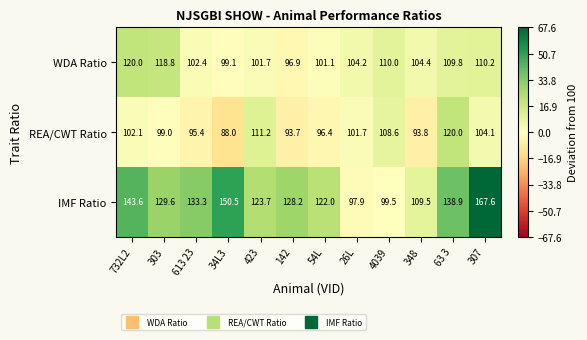

At which category is the sum across all series the highest?

307